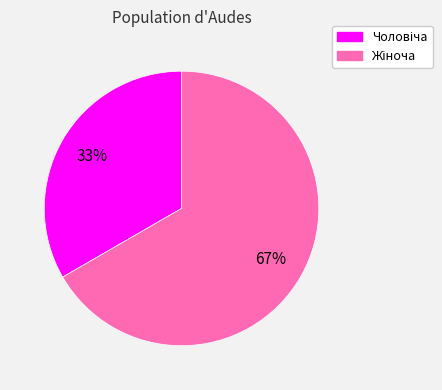

How many slices are in this pie chart?

2